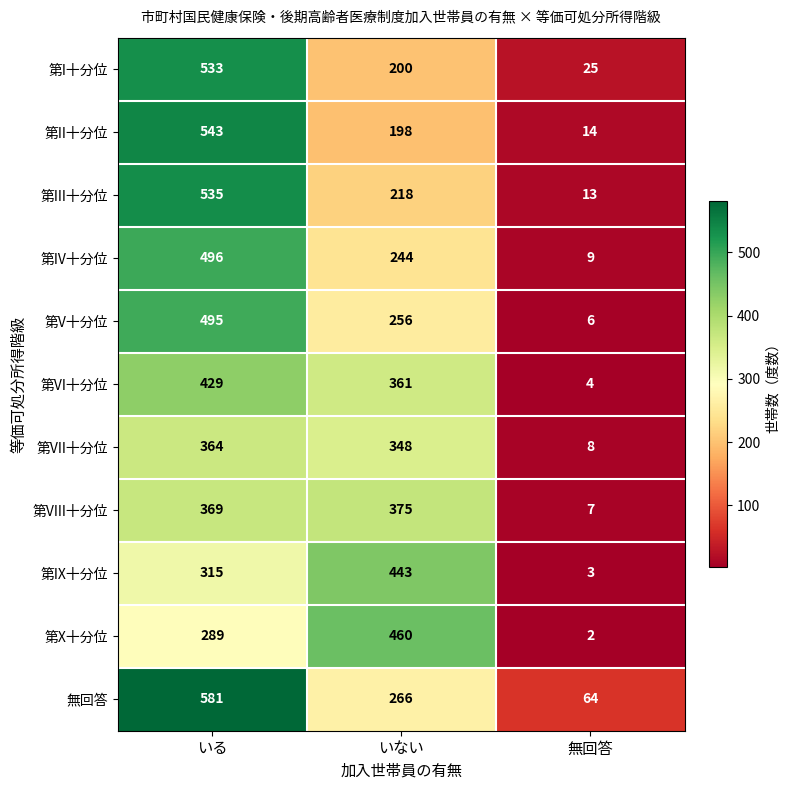

Between いる and いない, which series saw the biggest shift?

第II十分位